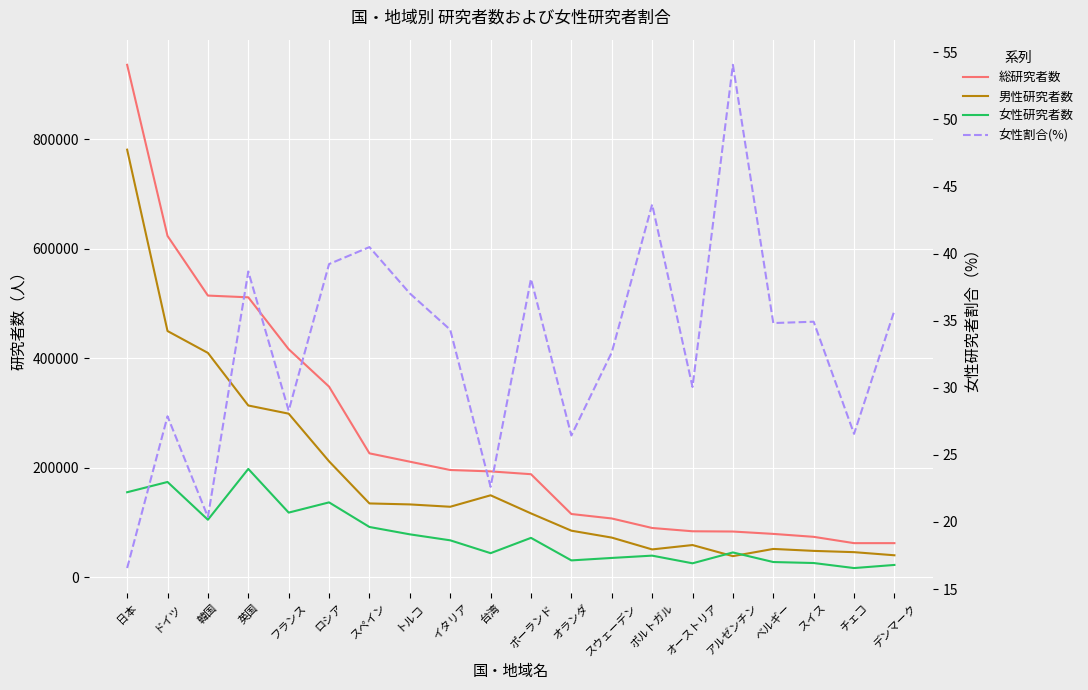

True or false: 男性研究者数 and 総研究者数 cross at least once.

False